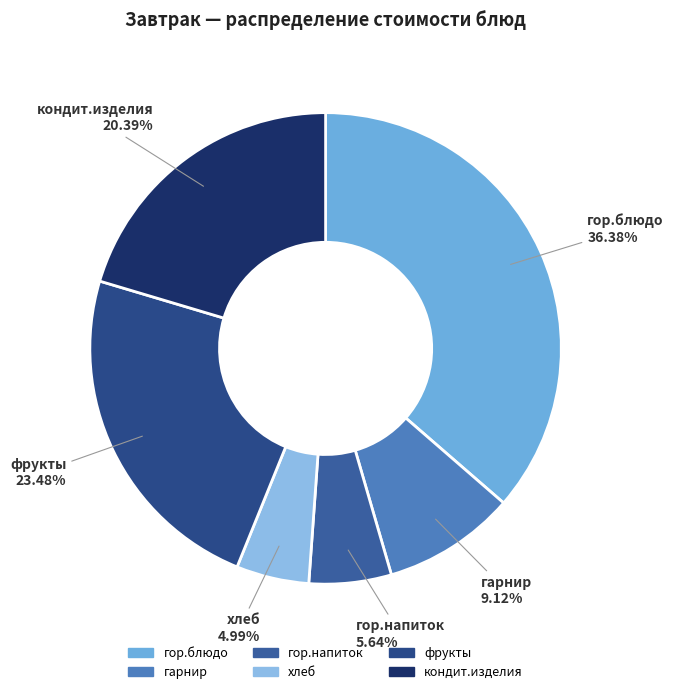

Do хлеб and гор.блюдо together represent more than half of the pie?

No